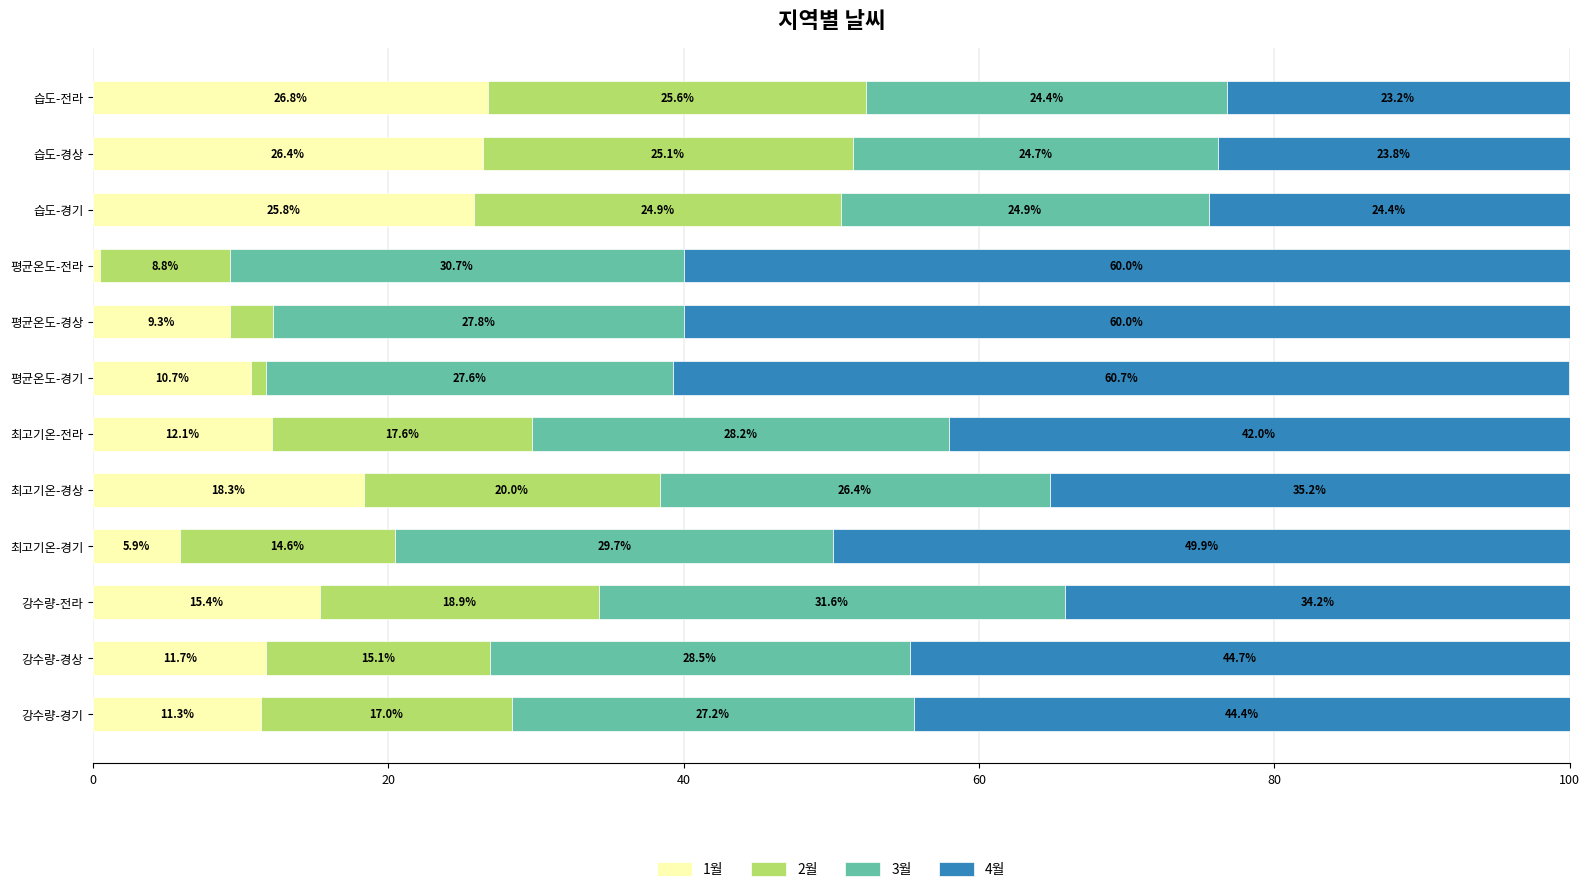

What is the total value across all series at 습도-전라?

100.0